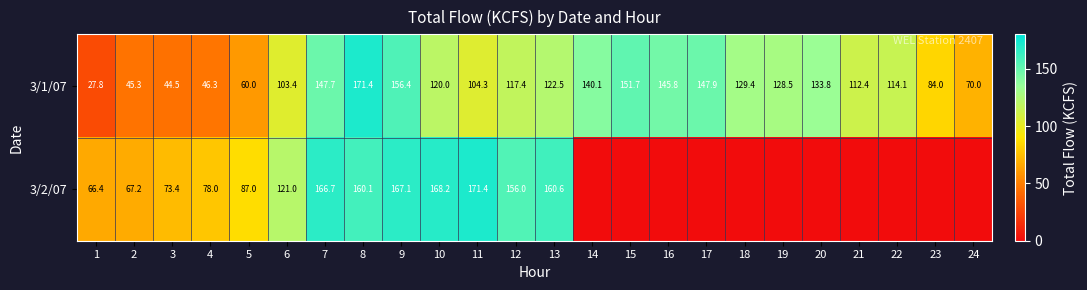

What is the difference between the maximum and minimum values in the 3/1/07 series?

143.6